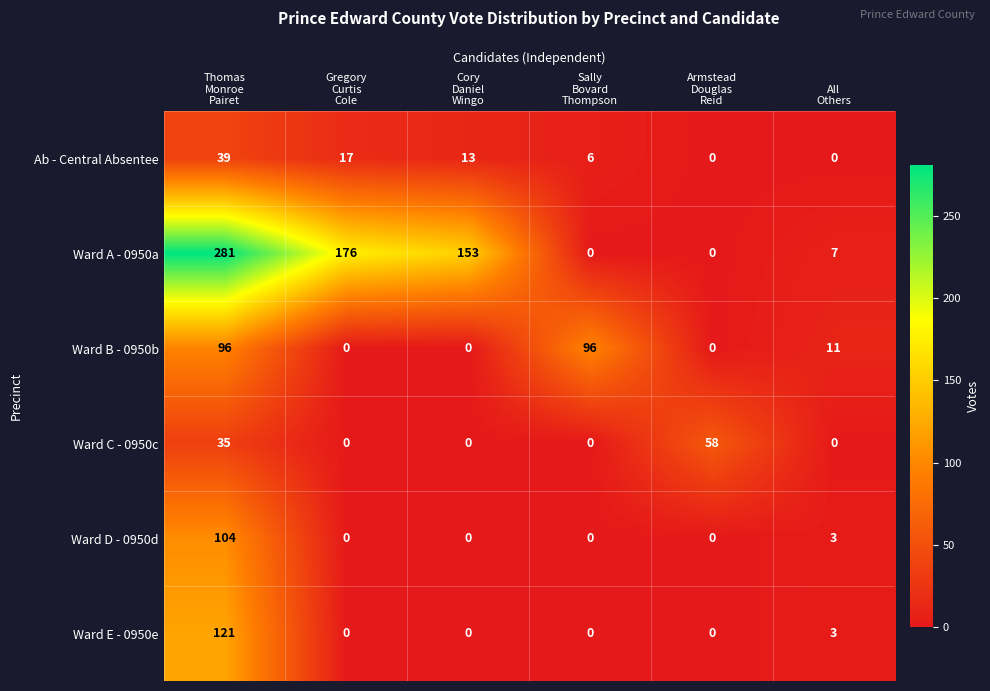

Count the Ward C - 0950c values in the range 0 to 35.

5